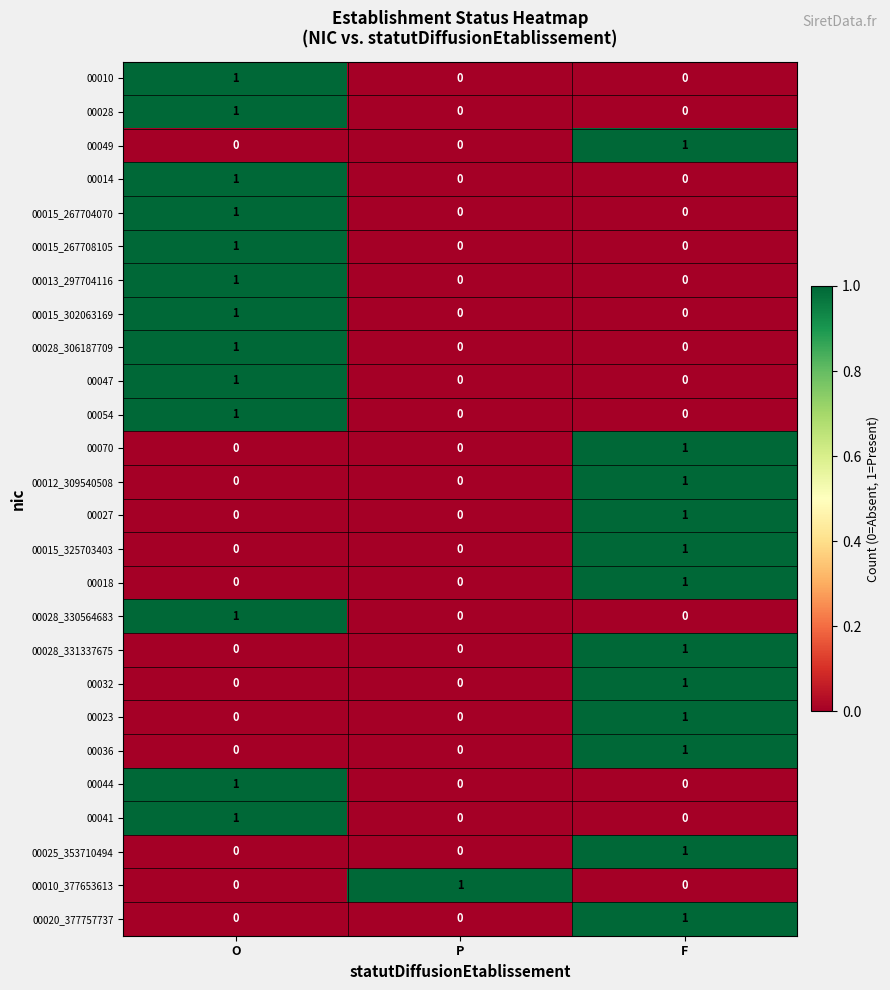

The 00036 series shows 0 at O. True or false?

True